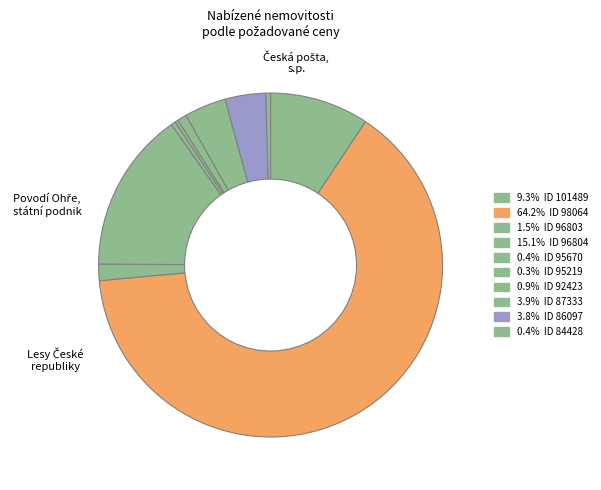

Count the number of slices in the pie.

10